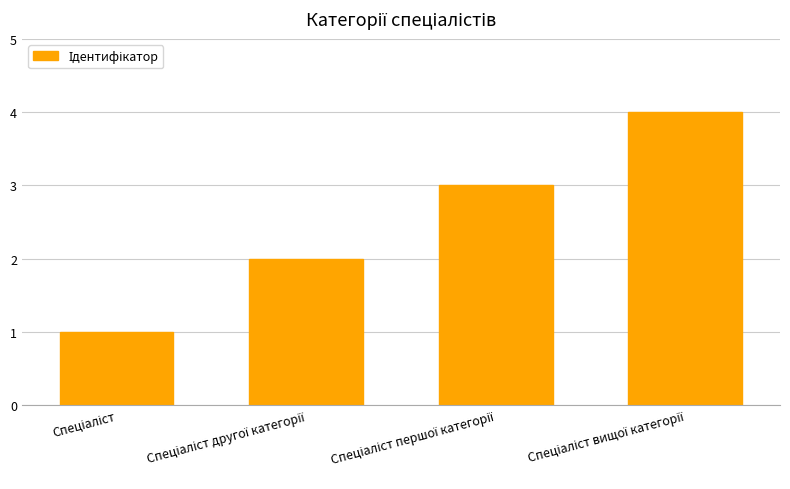

Count the number of categories in the chart.

4